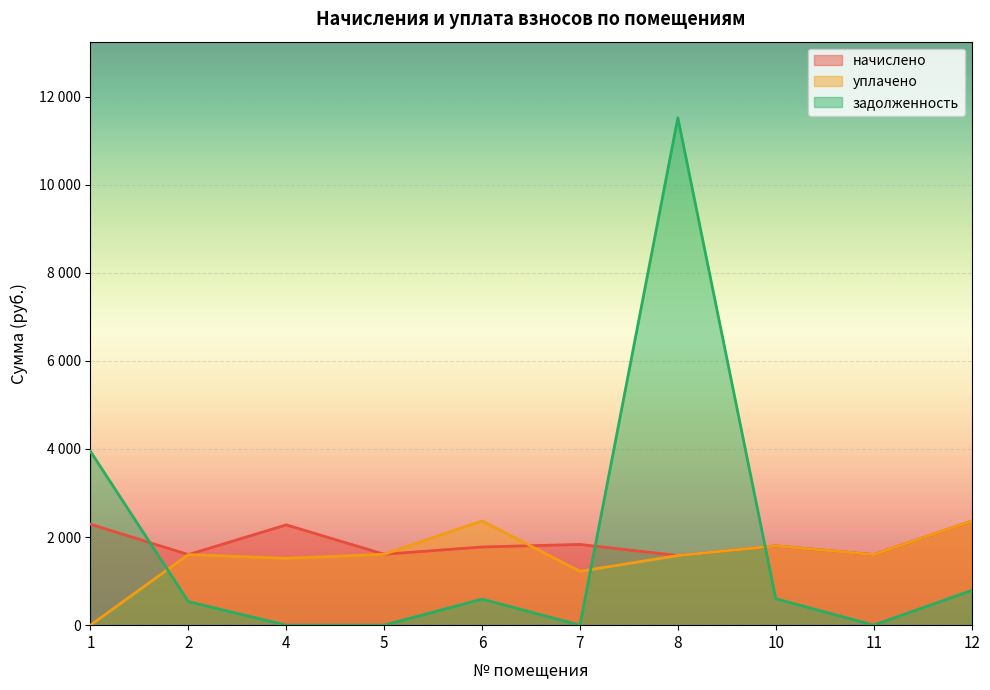

What are all the series names shown in the legend?

начислено, уплачено, задолженность